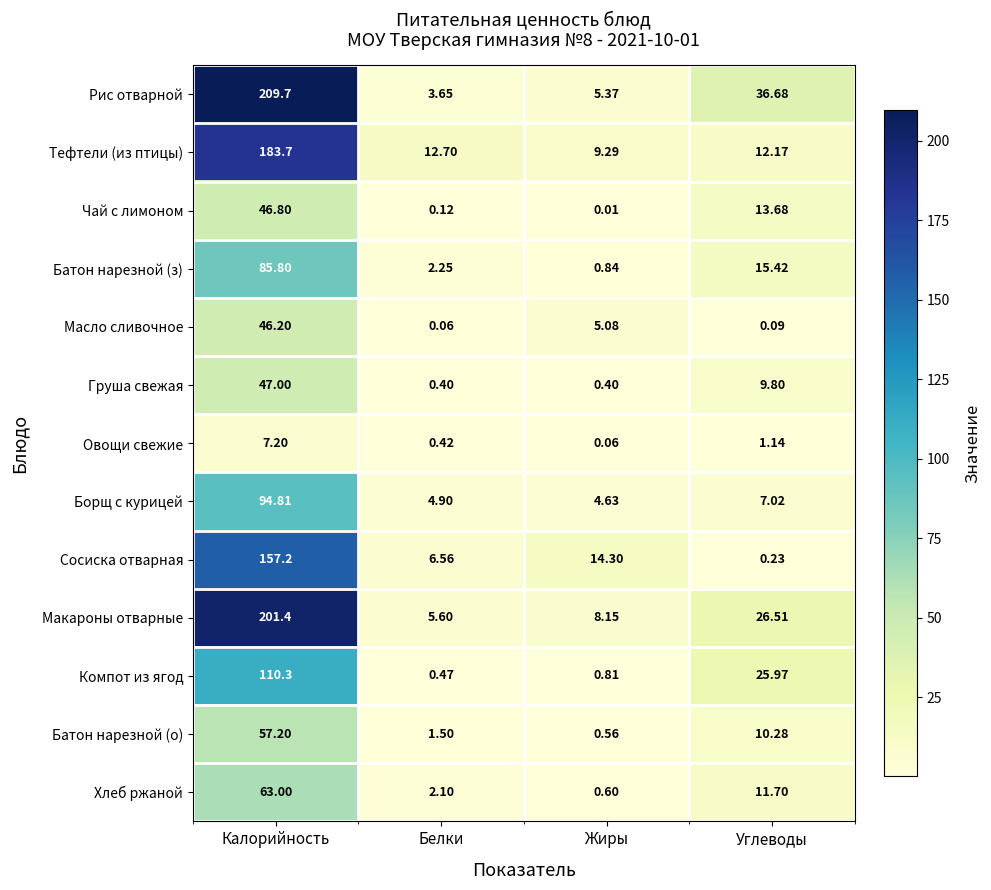

At which label is Компот из ягод closest to 55?

Углеводы